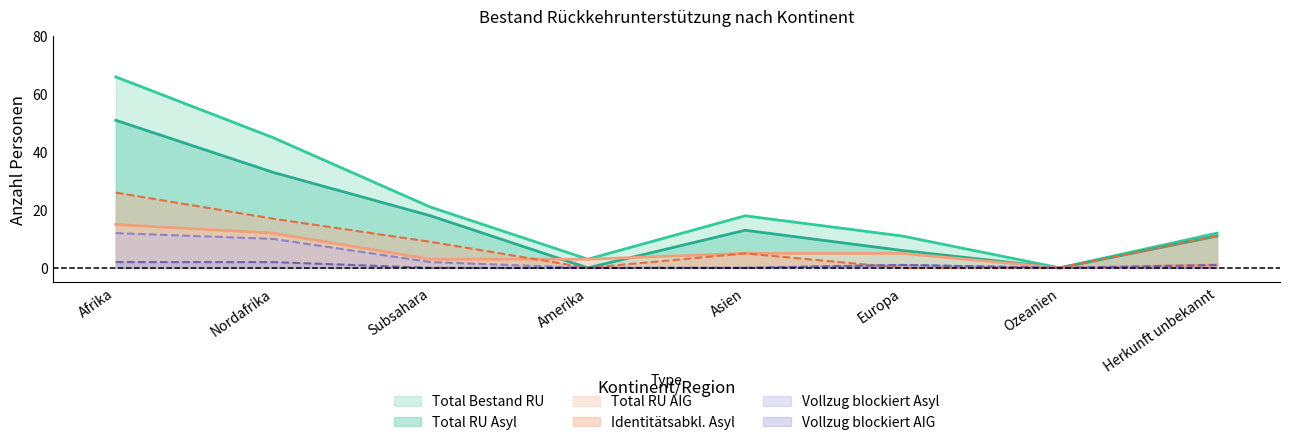

Reading left to right, transcribe all the data shown in this chart.

Total RU Asyl: 51	33	18	0	13	6	0	11
Total RU AIG: 15	12	3	3	5	5	0	1
Total Bestand RU: 66	45	21	3	18	11	0	12
Identitaetsabklaerung Asyl: 26	17	9	0	5	0	0	11
Vollzug blockiert Asyl: 12	10	2	0	0	1	0	0
Vollzug blockiert AIG: 2	2	0	0	0	1	0	1